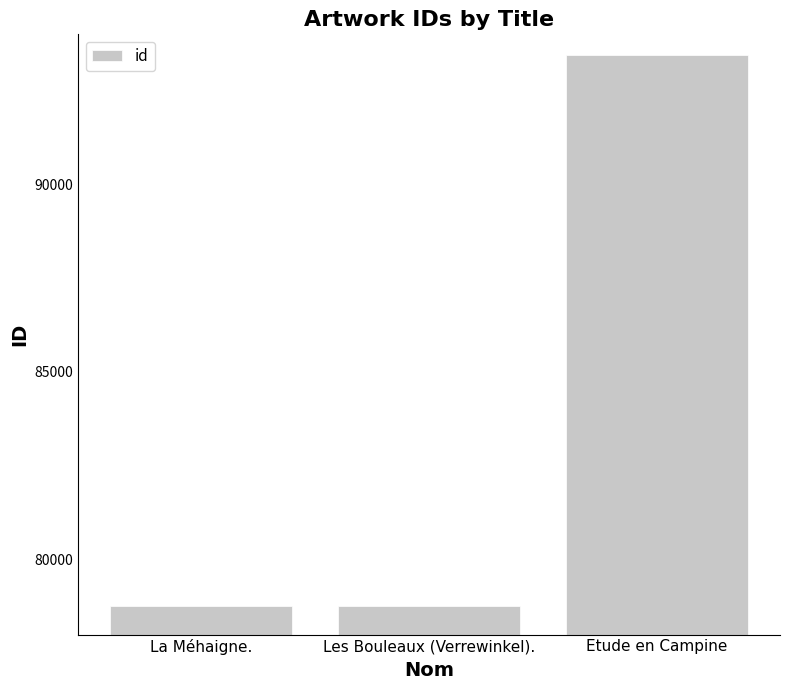

Does the chart contain stacked bars?

No